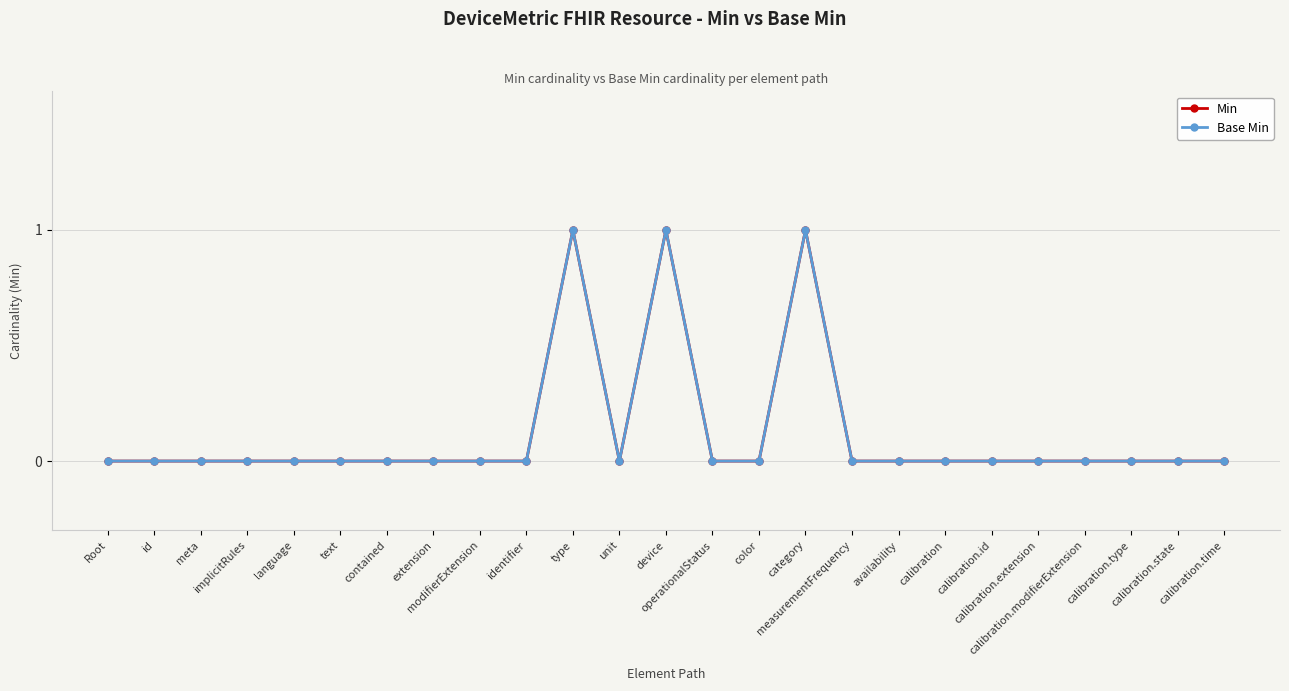

What position from the left is device?

13